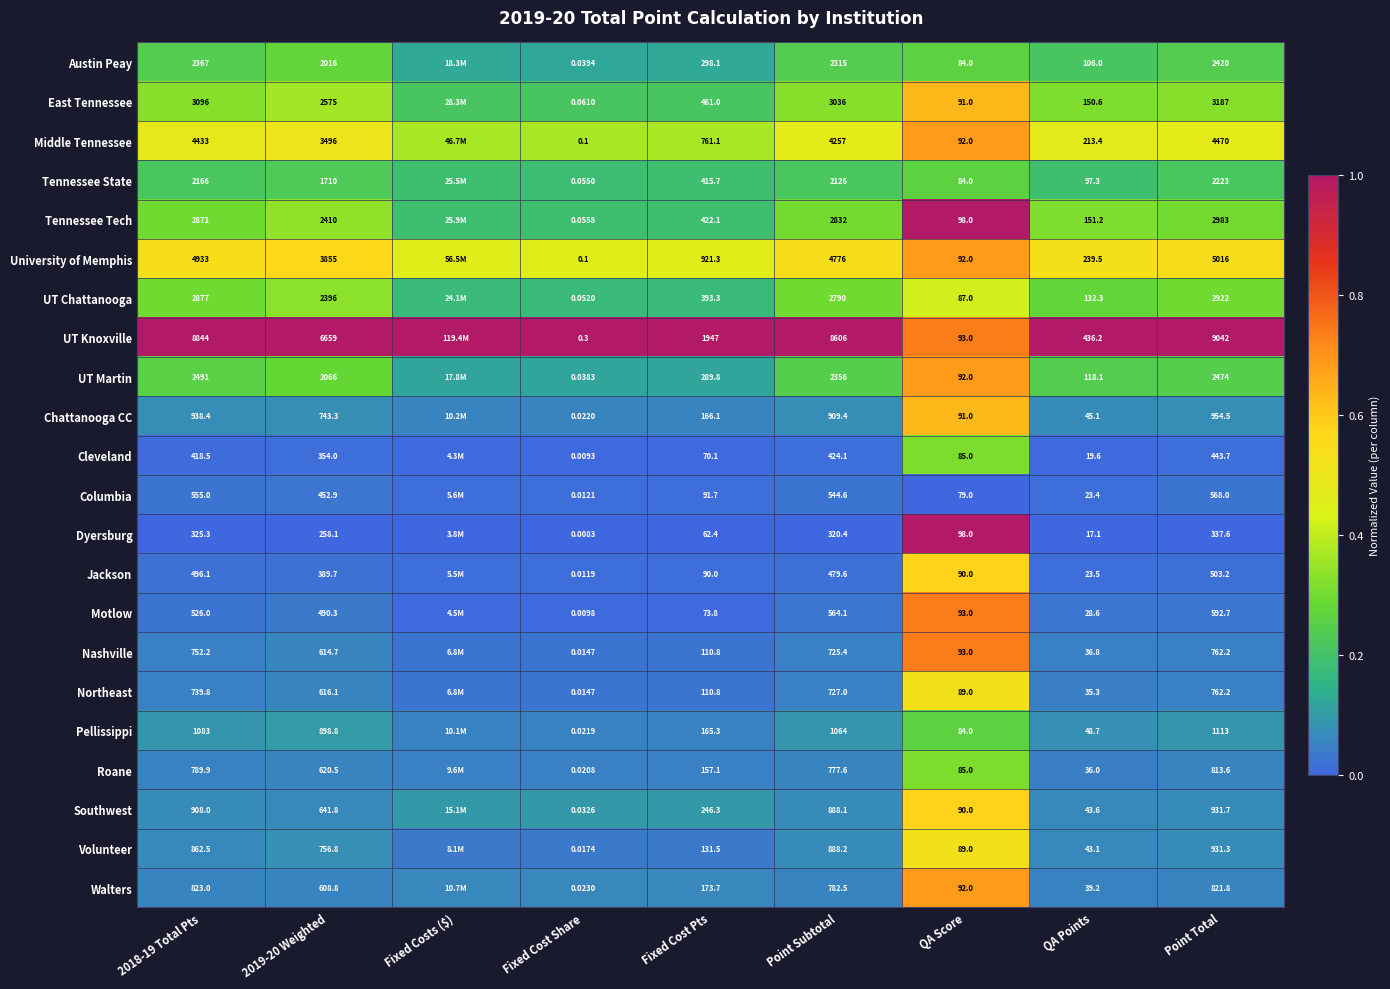

How many distinct data groups are displayed?

22